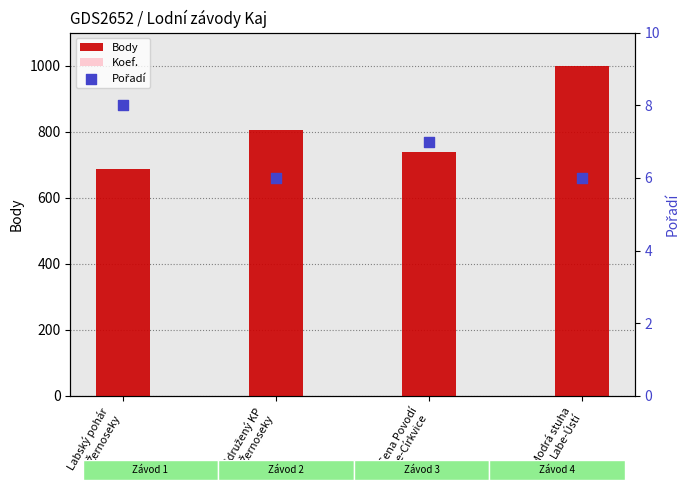

Which series has the largest total across all categories?

Body